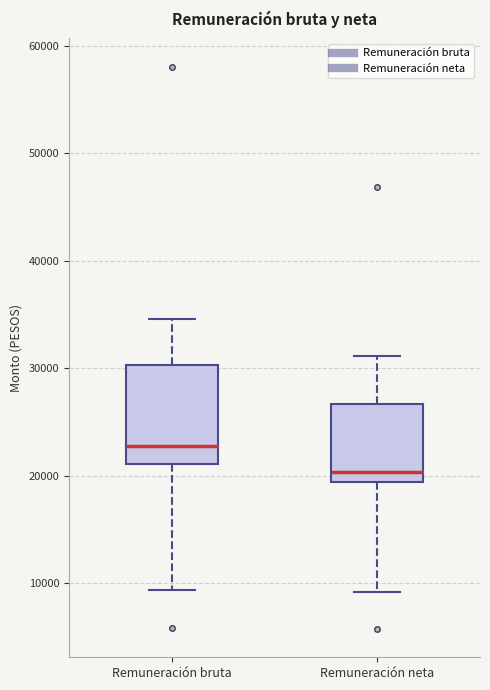

Reading left to right, read every box against the y-axis: the position of its median line, the range the box covers, and the ends of its whiskers. The values are not printed on the chart, so give them approximately, as read against the axis.

Remuneración bruta: median 23000, box 21000 to 30000, whiskers 9000 to 35000
Remuneración neta: median 20000, box 19000 to 27000, whiskers 9000 to 31000